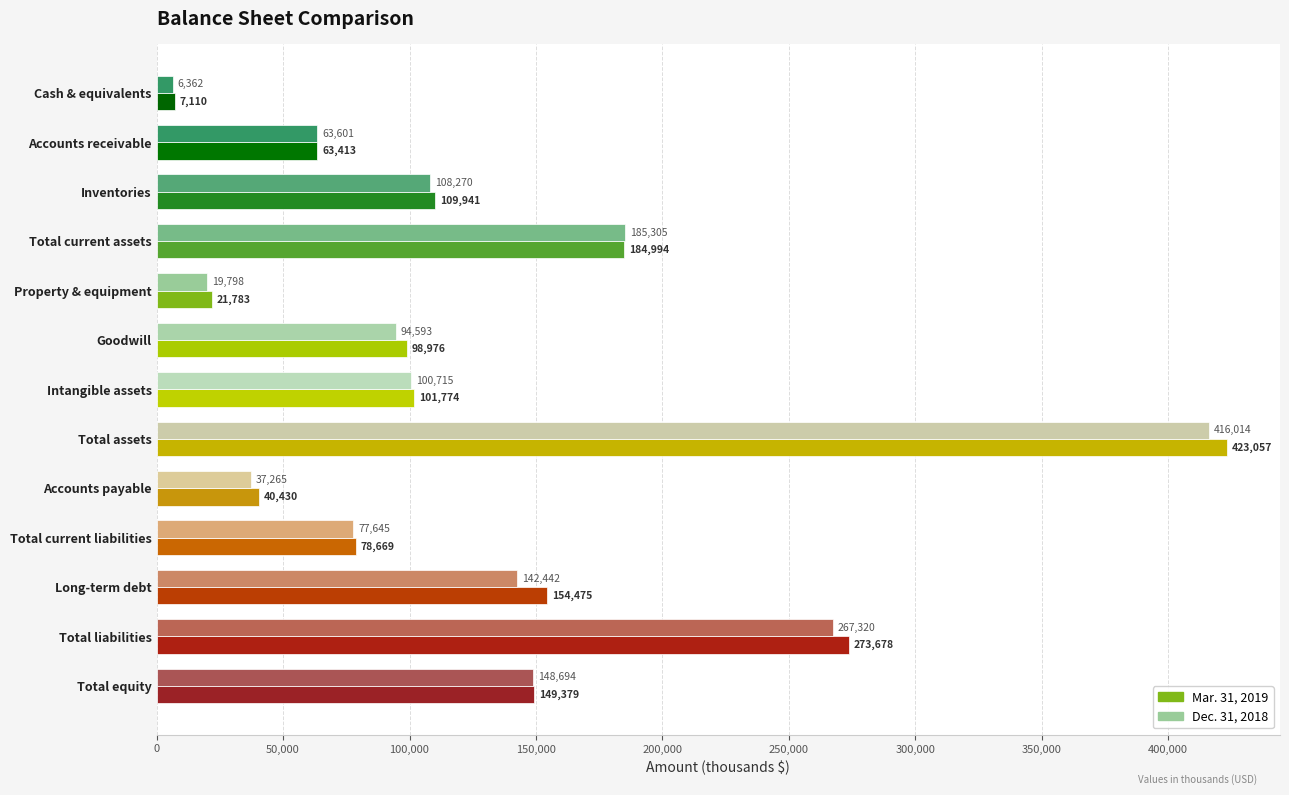

What is the spread (max minus min) of values at Total liabilities?

6358